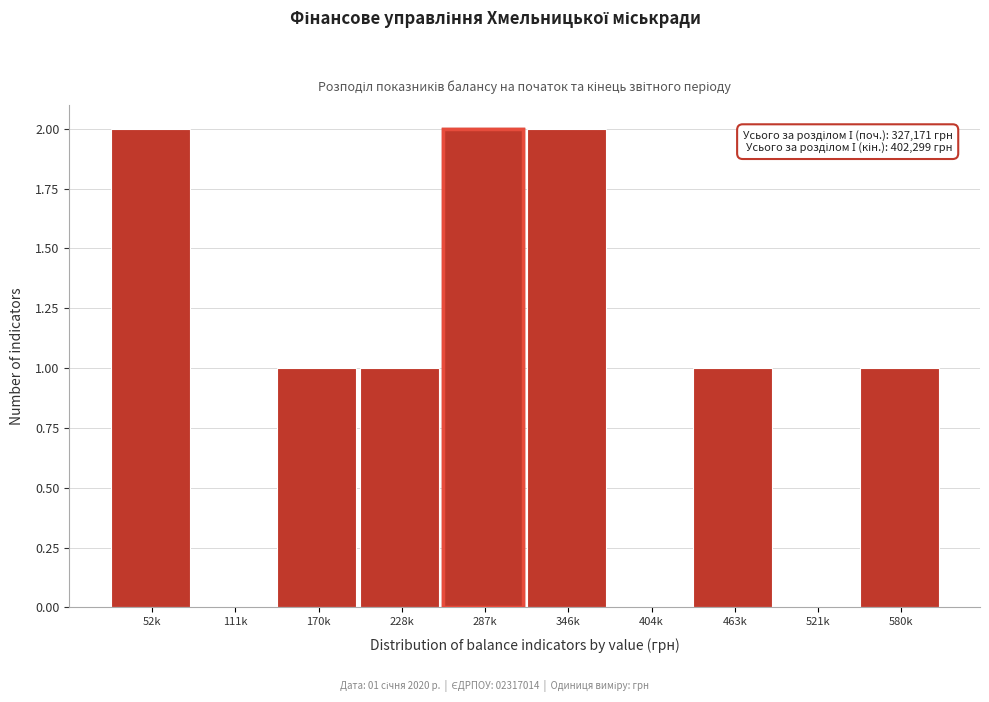

Reading left to right, extract all data points from this chart.

52k=2	111k=0	170k=1	228k=1	287k=2	346k=2	404k=0	463k=1	521k=0	580k=1